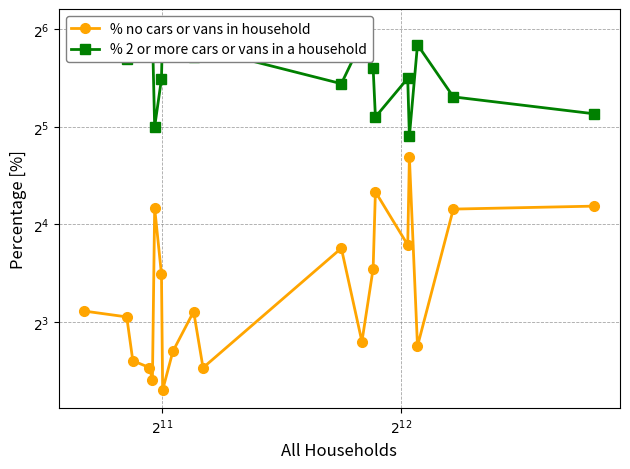

Is it true that % no cars or vans in household equals 1.9 at 12?

False